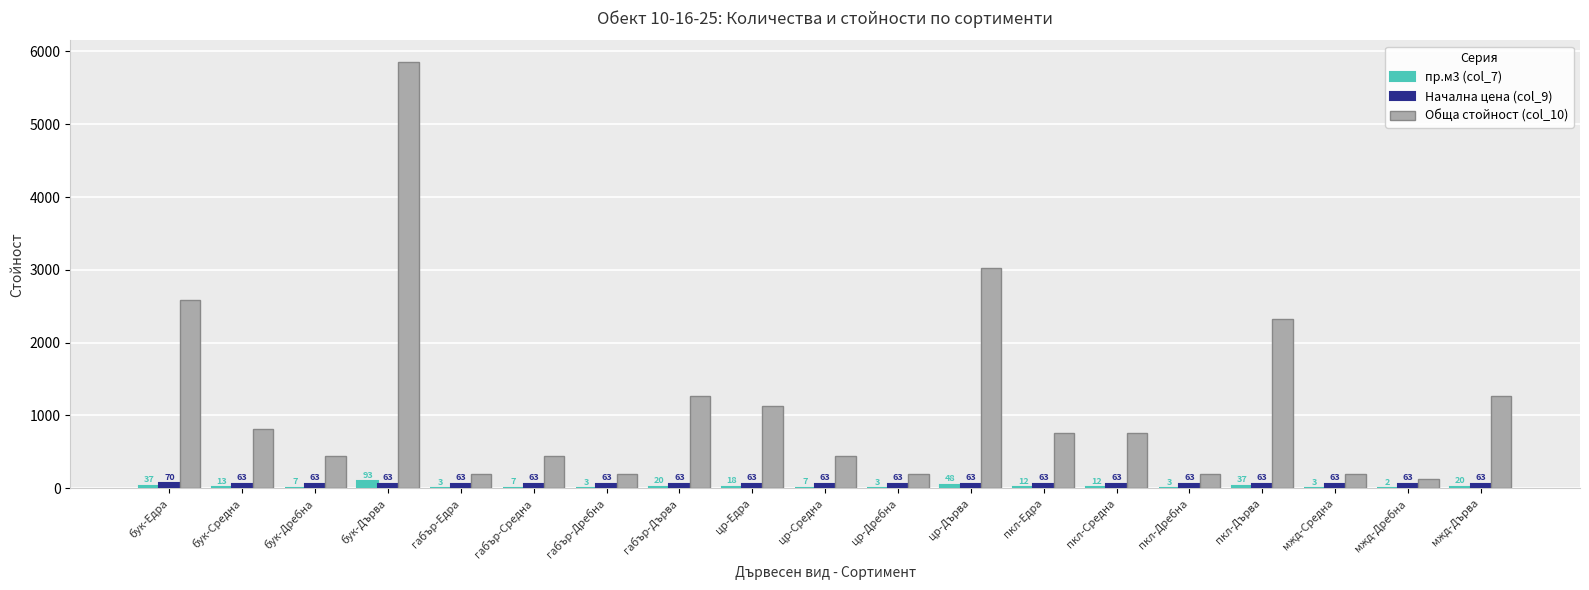

What are all the series names shown in the legend?

пр.м3 (col_7), Начална цена (col_9), Обща стойност (col_10)